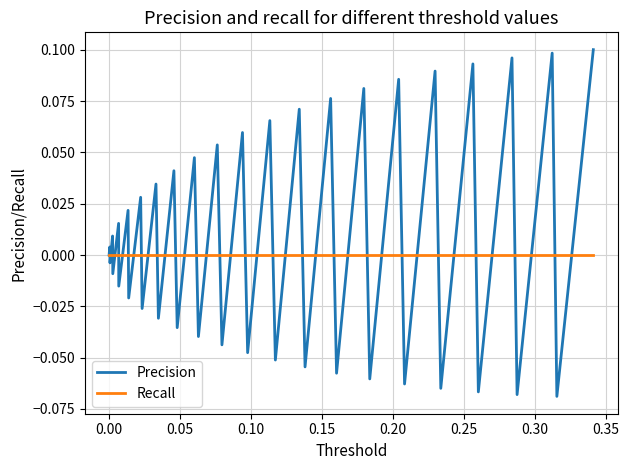

Which series has the largest total across all categories?

Precision